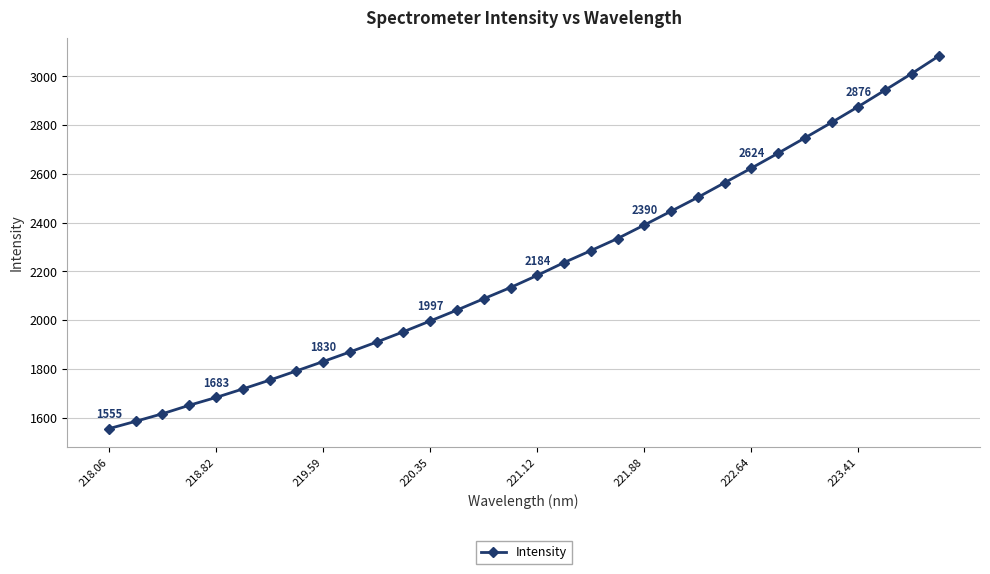

What is the average value?

2215.7